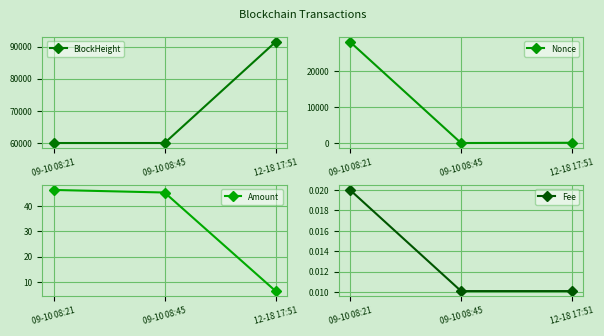

Is it true that Fee equals 0.0 at 09-10 08:45?

False